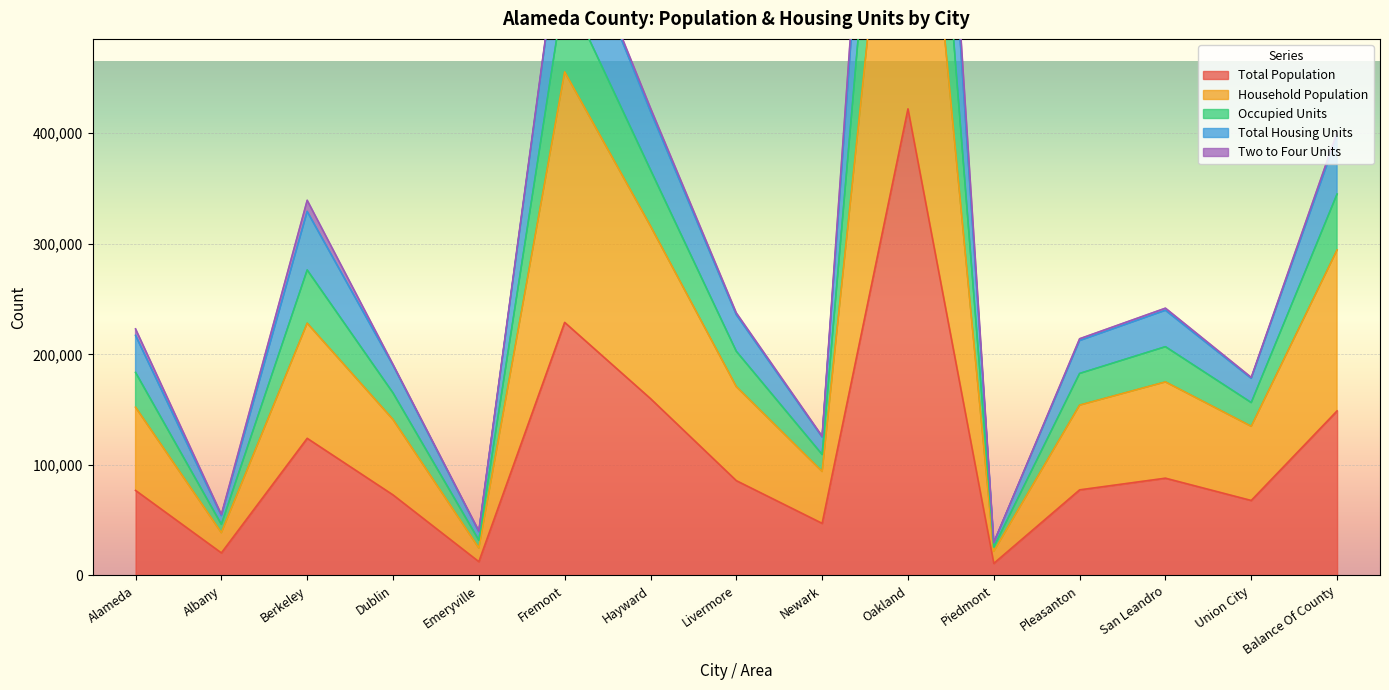

True or false: Total Population and Occupied Units cross at least once.

False